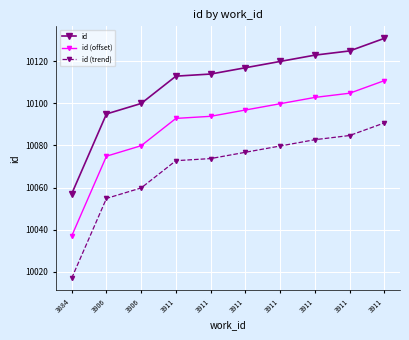

At which label does id first exceed 10117?

3911